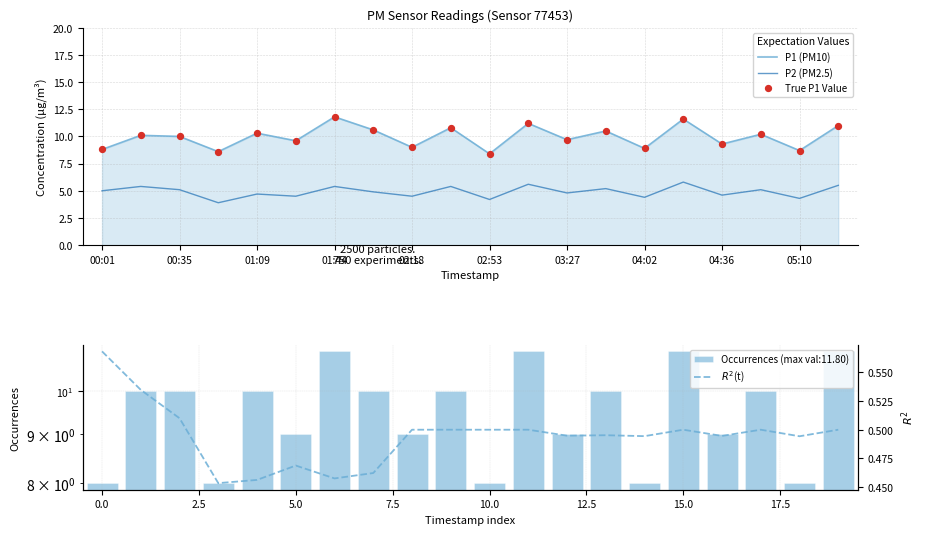

Which series reaches the maximum Y coordinate?

P1 (PM10)